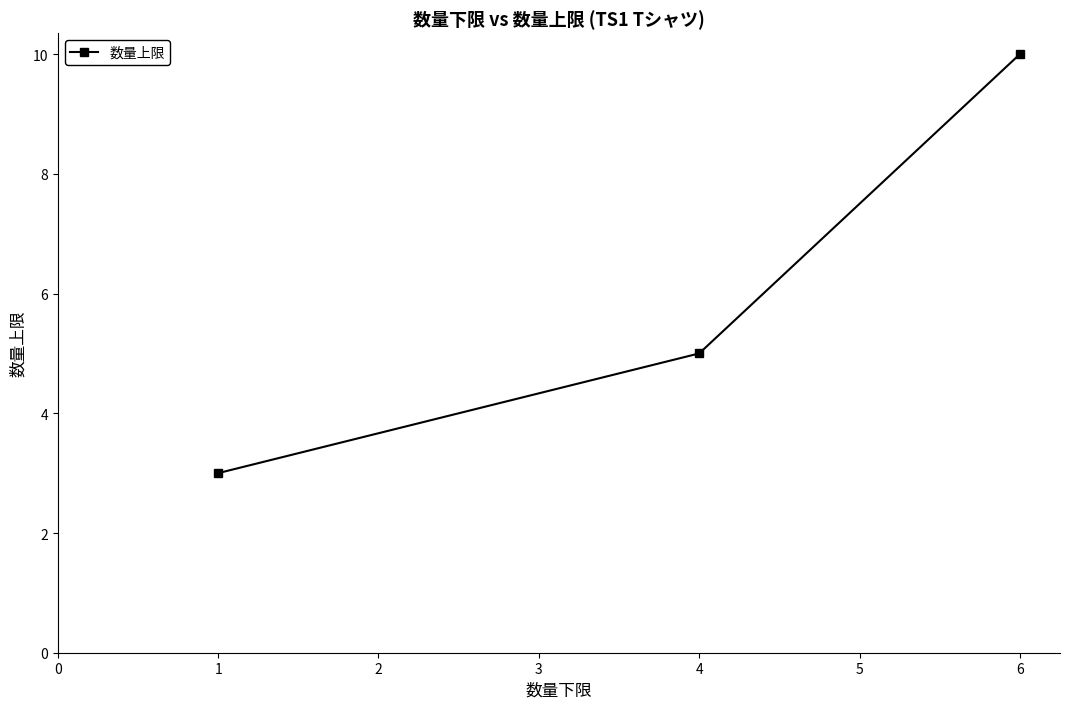

Is it true that the value at 1 is 4?

False